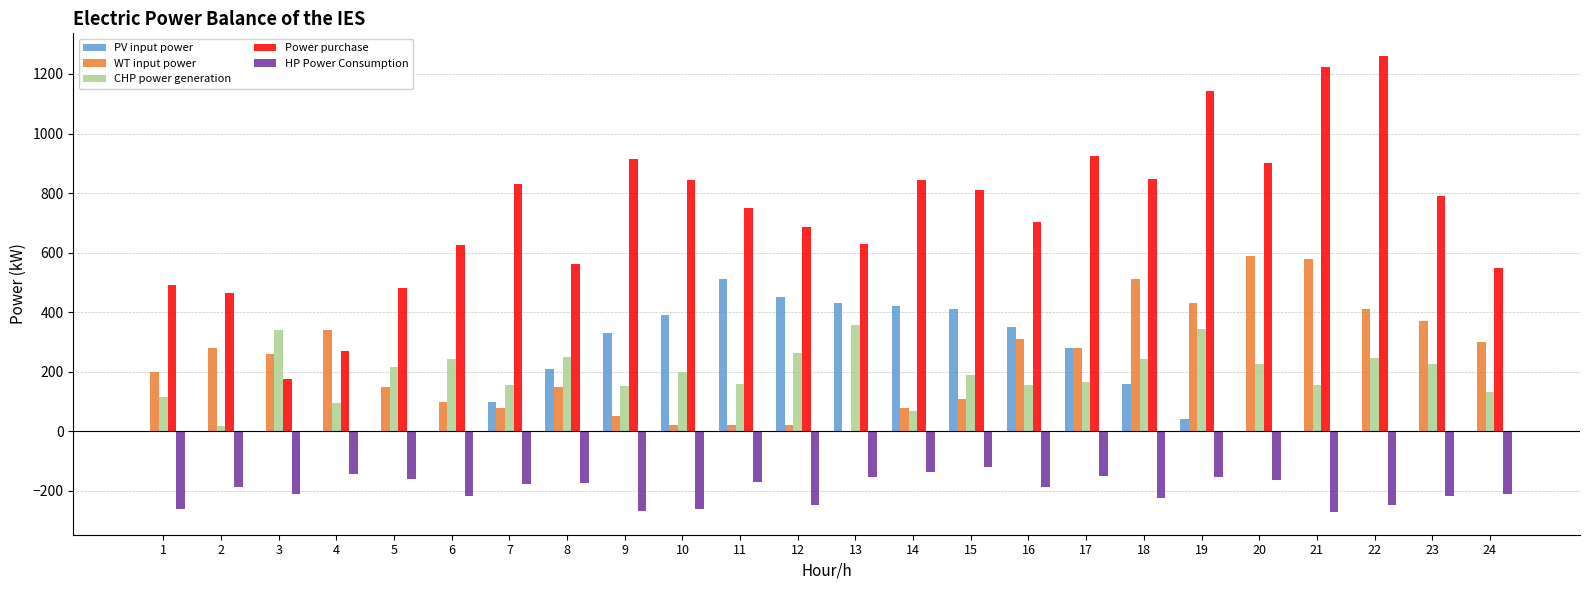

The value of PV input power at 16 is 139.7. True or false?

False